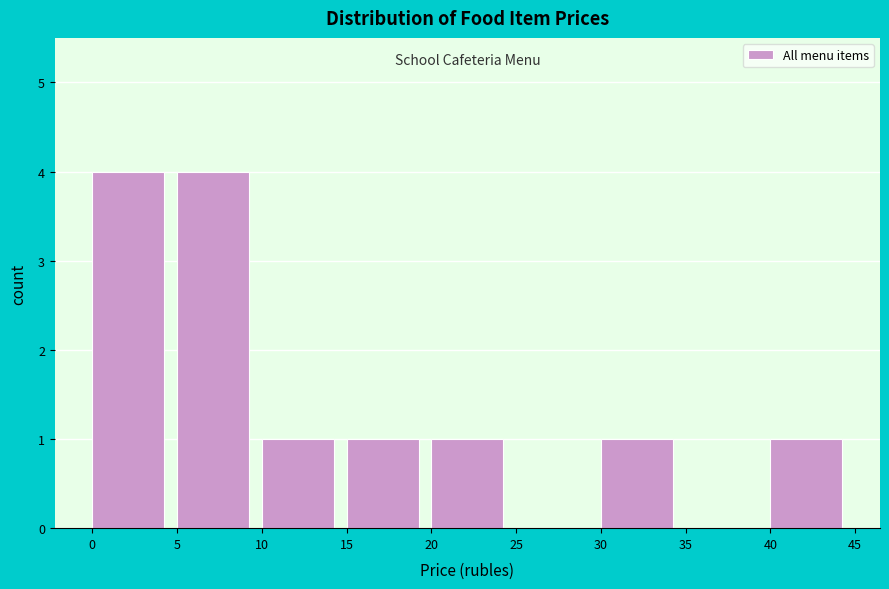

What is the height of the bar covering 0 to 5 on the x-axis? The values are not printed on the chart, so give them approximately, as read against the axis.

4